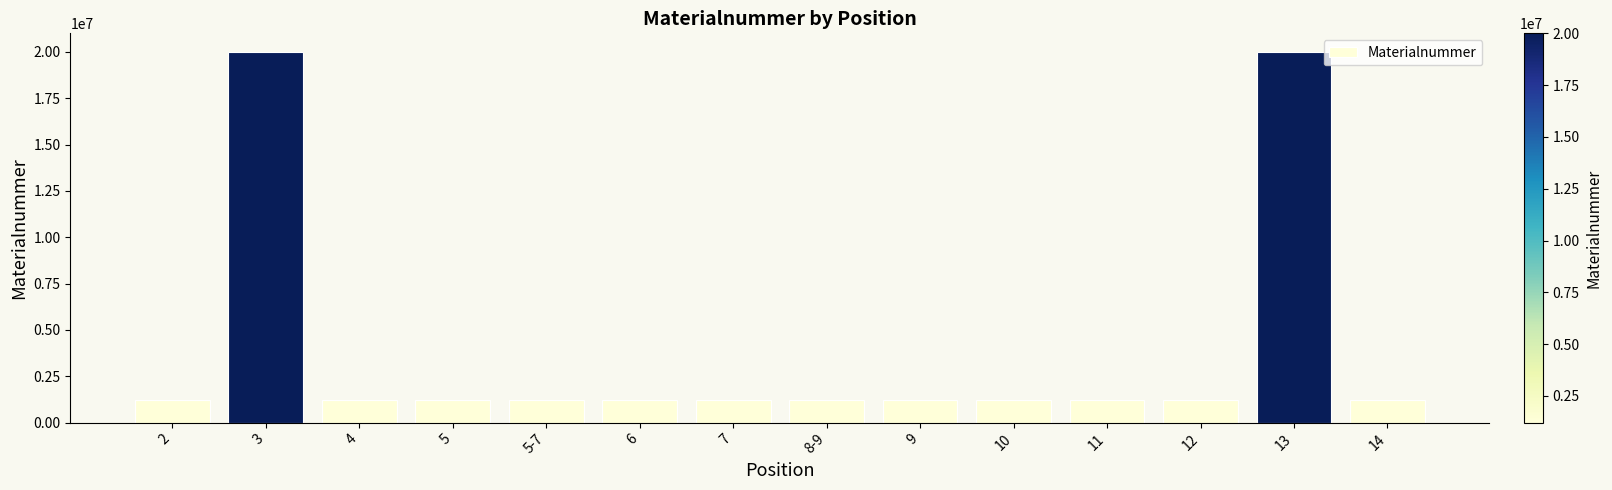

What is the greatest value displayed?

20002350